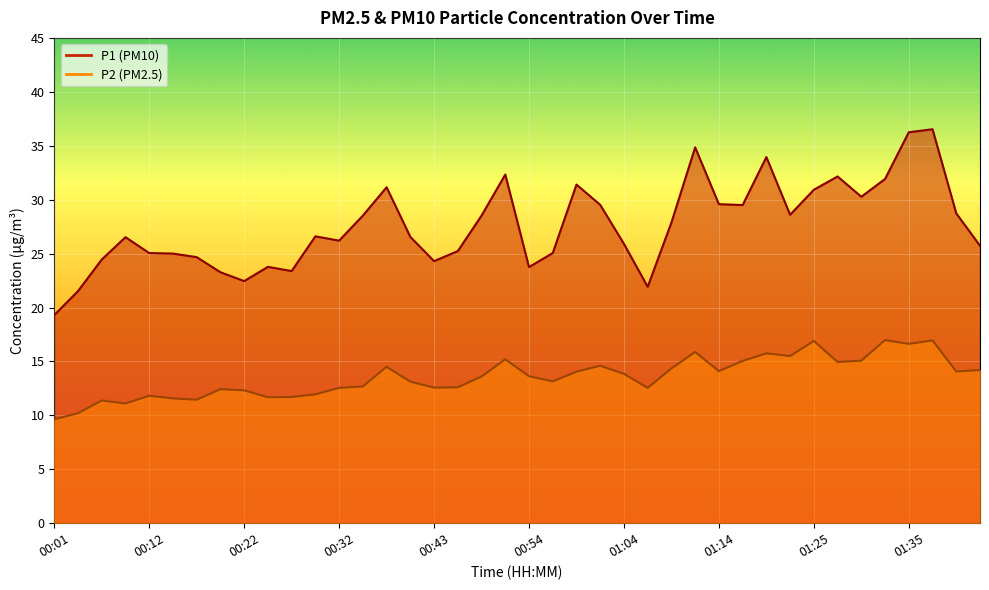

What is the minimum value for P2?

9.6